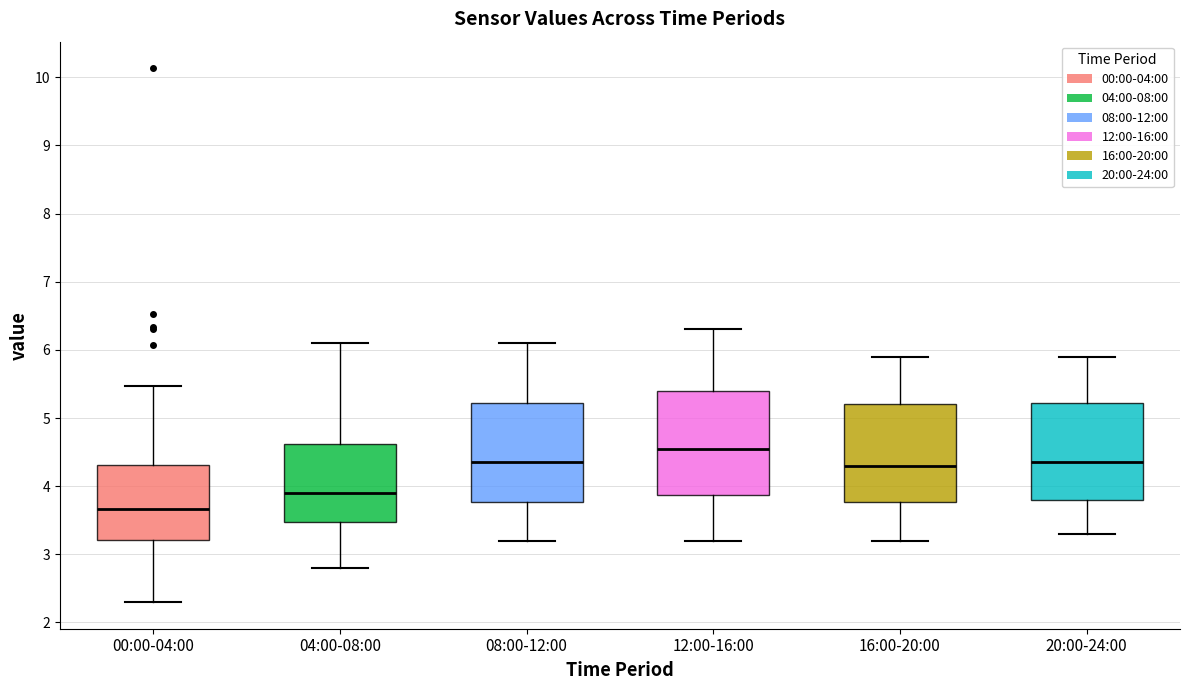

Where does the lower whisker of the box for 12:00-16:00 end on the y-axis? The values are not printed on the chart, so give them approximately, as read against the axis.

3.2